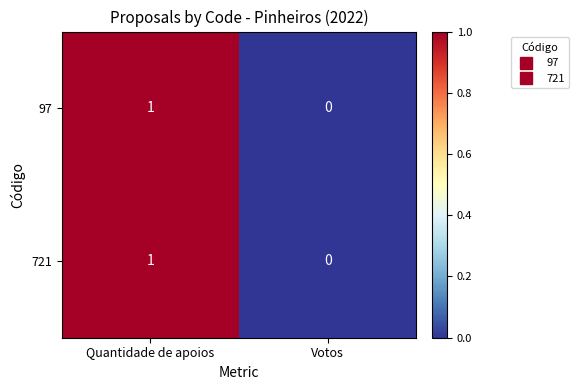

The value of 721 at Quantidade de apoios is 0. True or false?

False